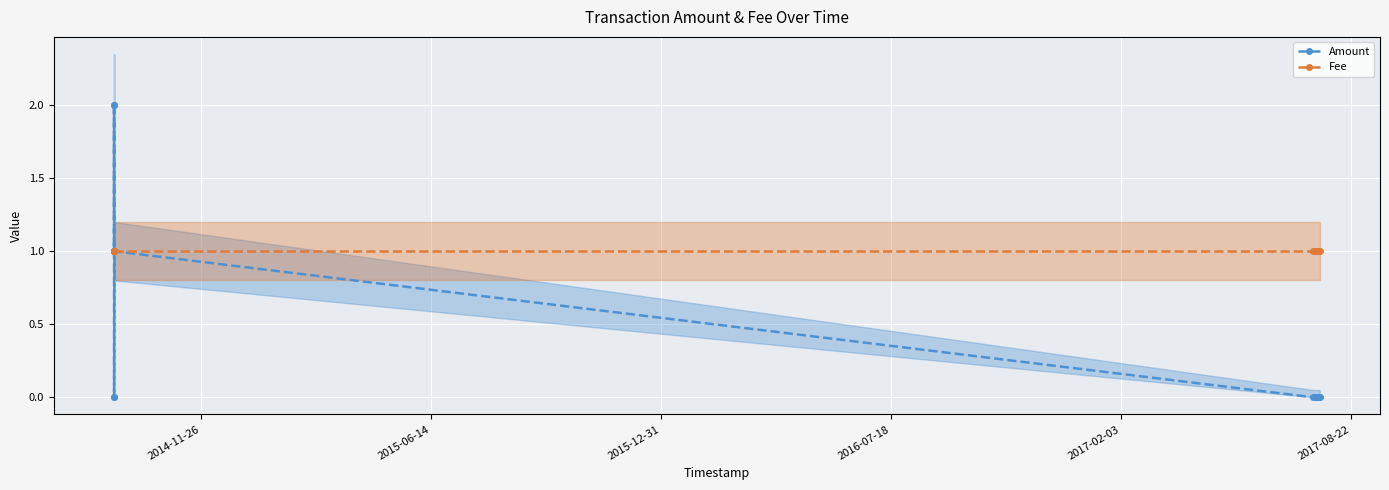

True or false: Fee has more than 0 interior local peaks.

False